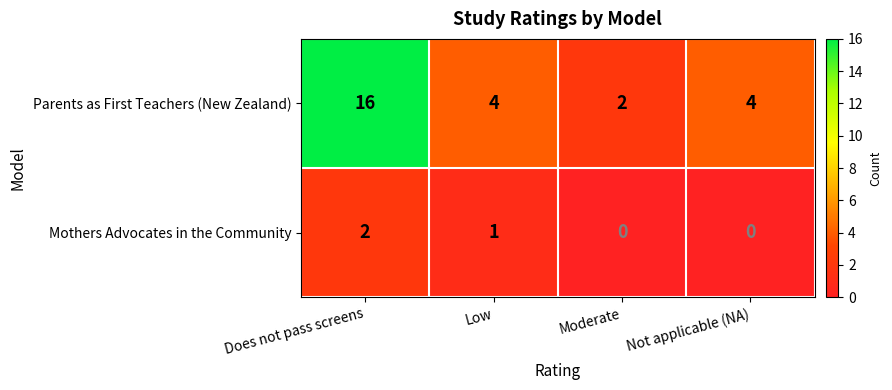

Reading left to right, what are all the values shown in this chart?

Parents as First Teachers (New Zealand): 16	4	2	4
Mothers Advocates in the Community: 2	1	0	0